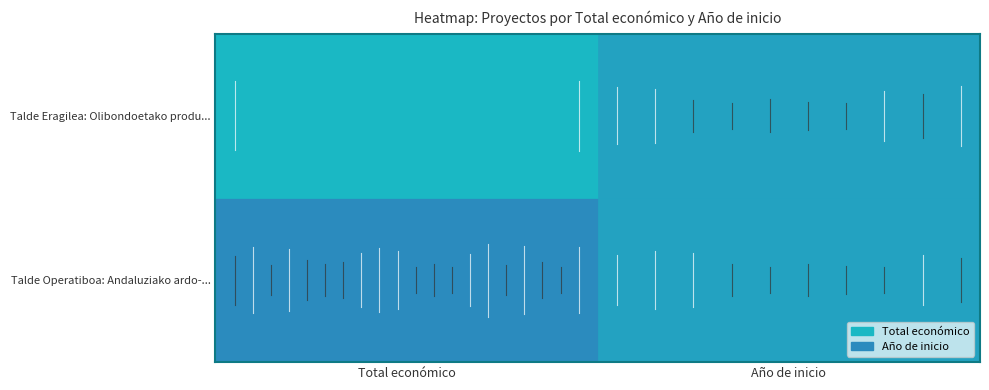

What is the difference between the maximum and minimum values in the Row 0 tick series?

0.3